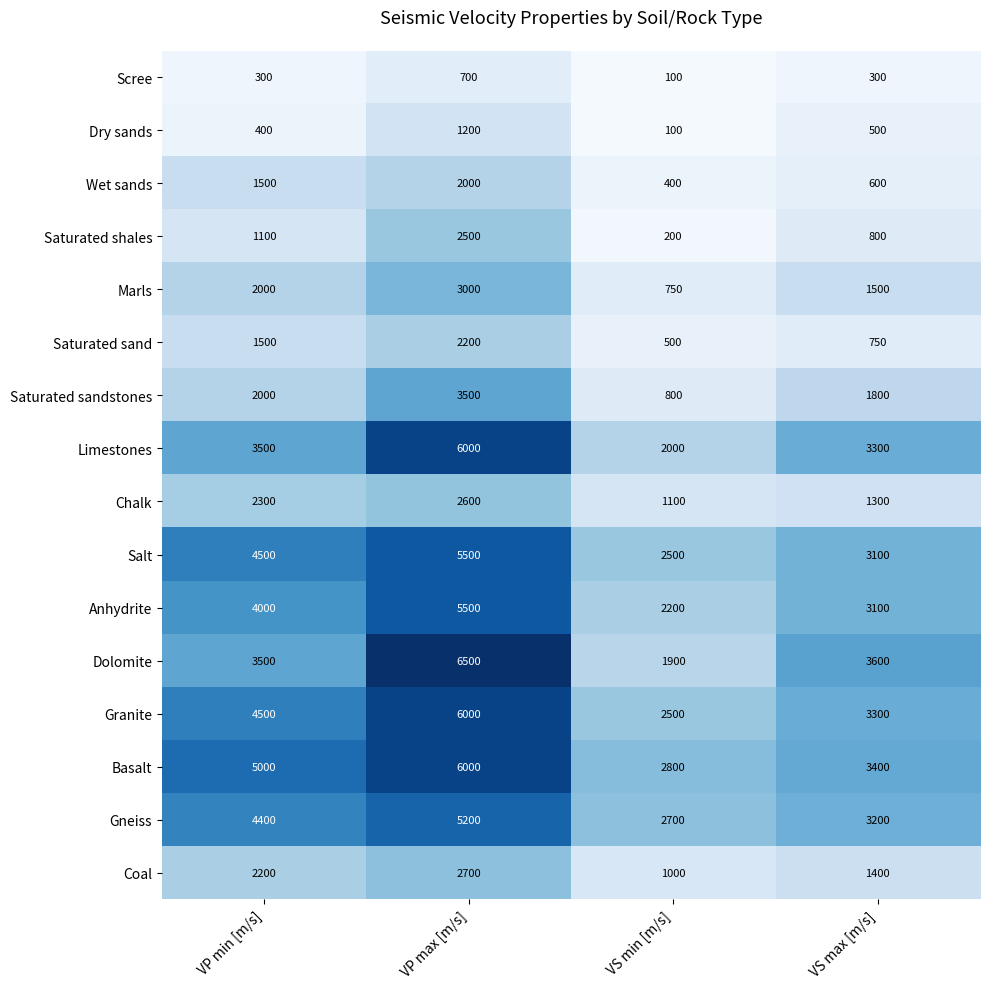

At which category is the sum across all series the highest?

VP max [m/s]